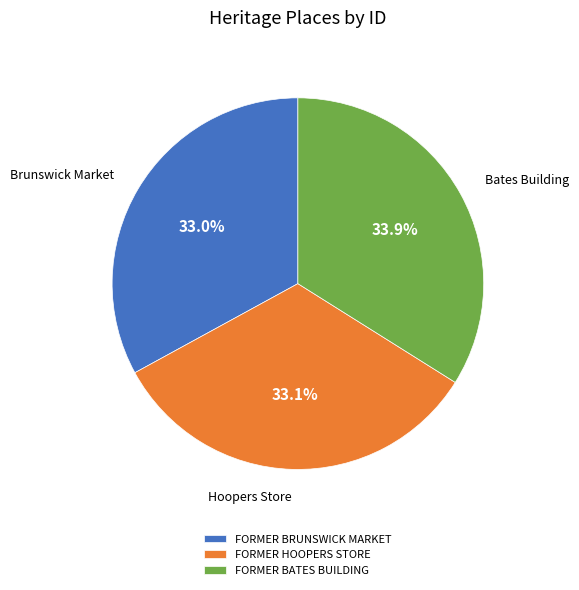

Is it true that FORMER HOOPERS STORE is 41% of the pie?

False